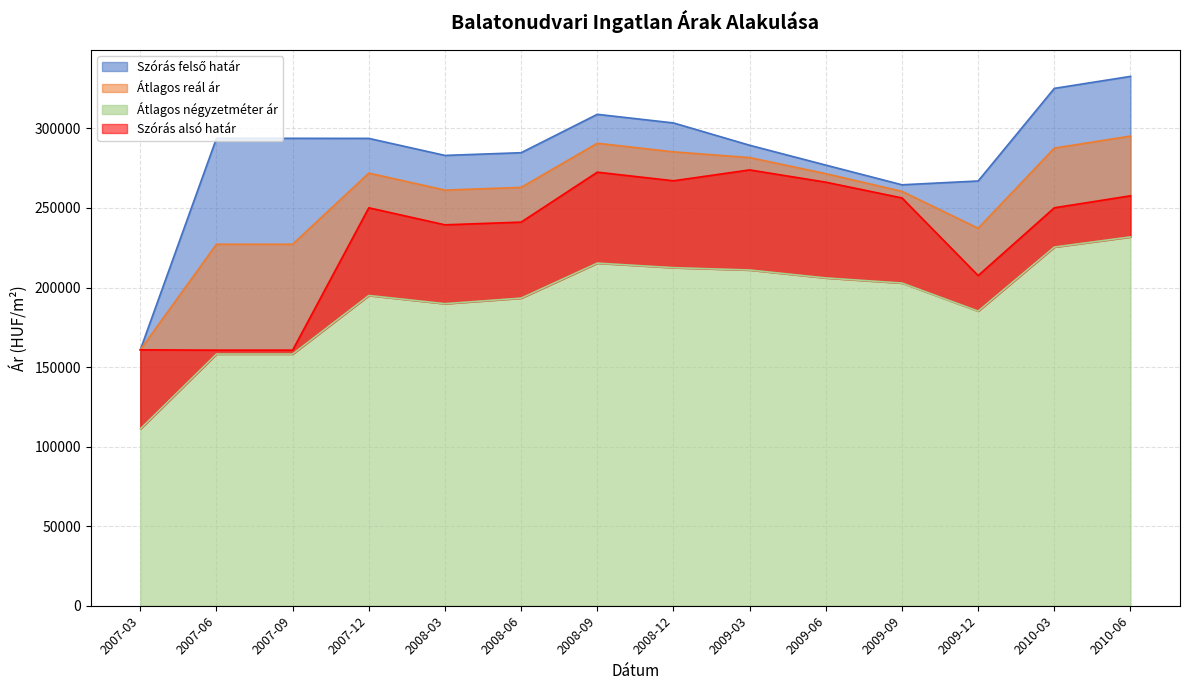

What is the maximum value shown in the chart?

332693